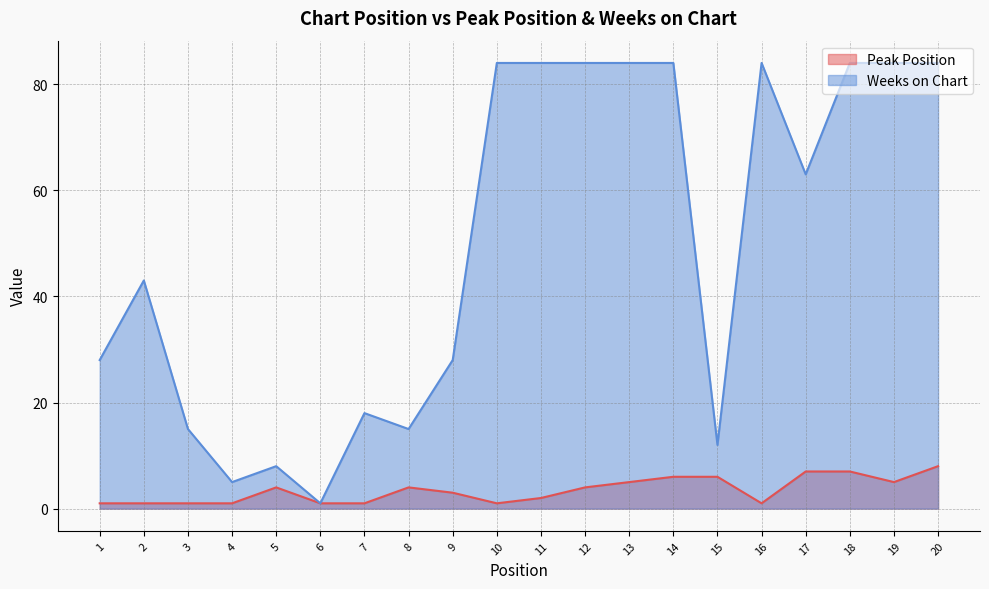

Reading left to right, transcribe all the data shown in this chart.

Peak Position: 1=1	2=1	3=1	4=1	5=4	6=1	7=1	8=4	9=3	10=1	11=2	12=4	13=5	14=6	15=6	16=1	17=7	18=7	19=5	20=8
Weeks on Chart: 1=28	2=43	3=15	4=5	5=8	6=1	7=18	8=15	9=28	10=84	11=84	12=84	13=84	14=84	15=12	16=84	17=63	18=84	19=84	20=84